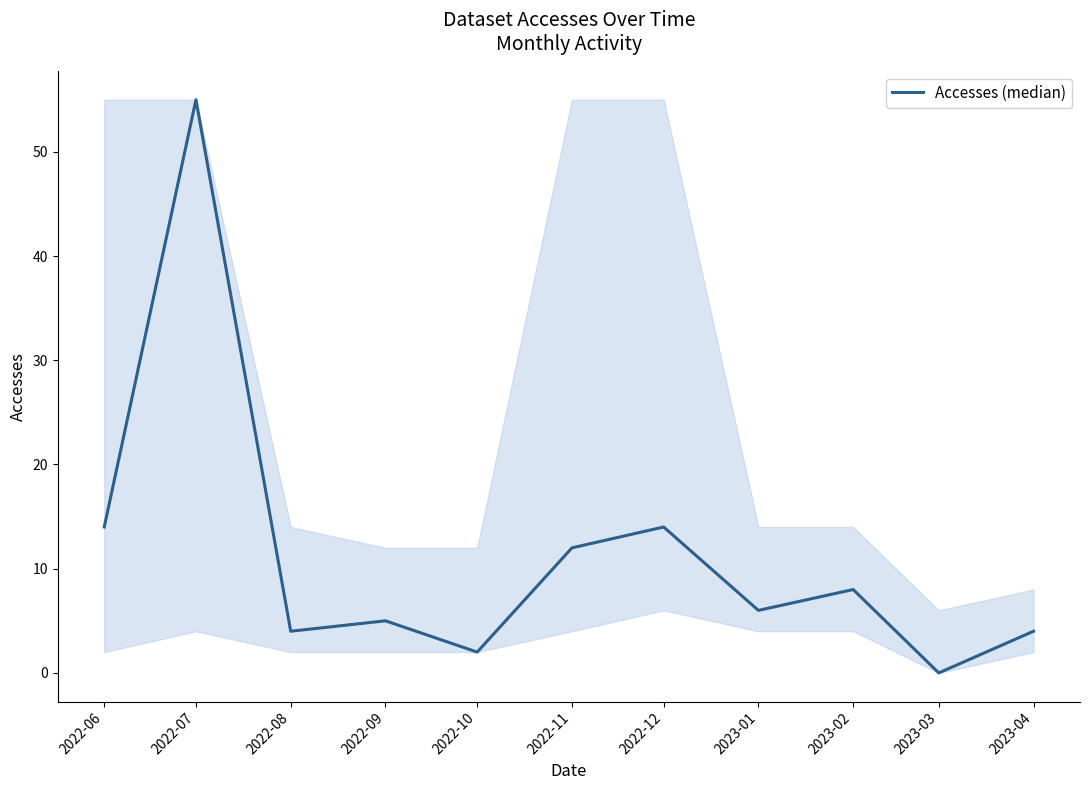

Which label corresponds to the smallest value in the chart?

2023-03